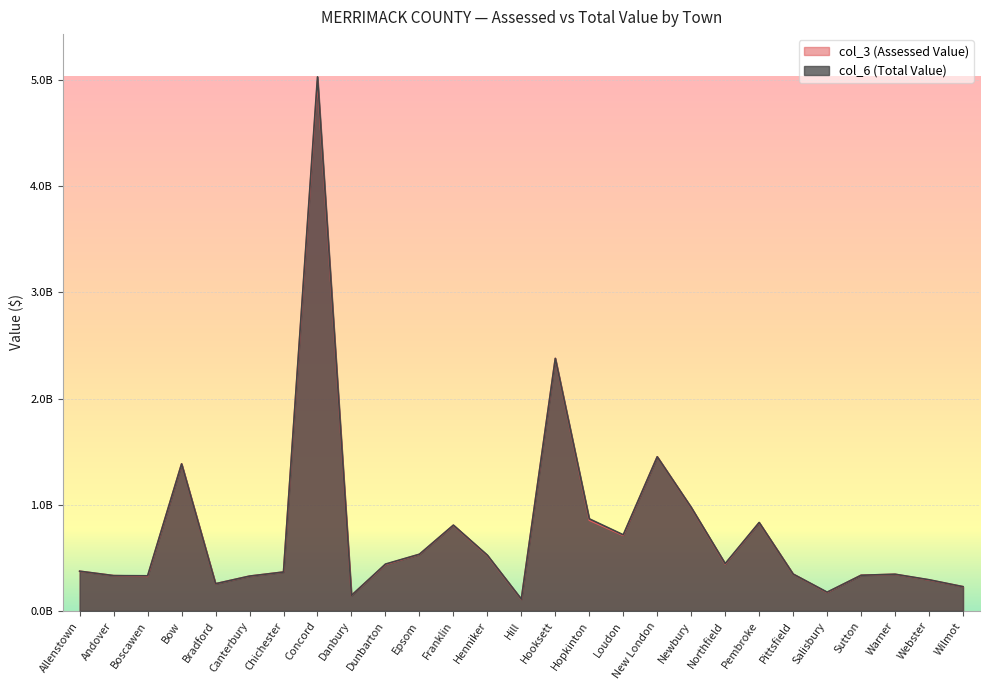

In col_6, how many points are lower than both neighbors (excluding endpoints)?

7